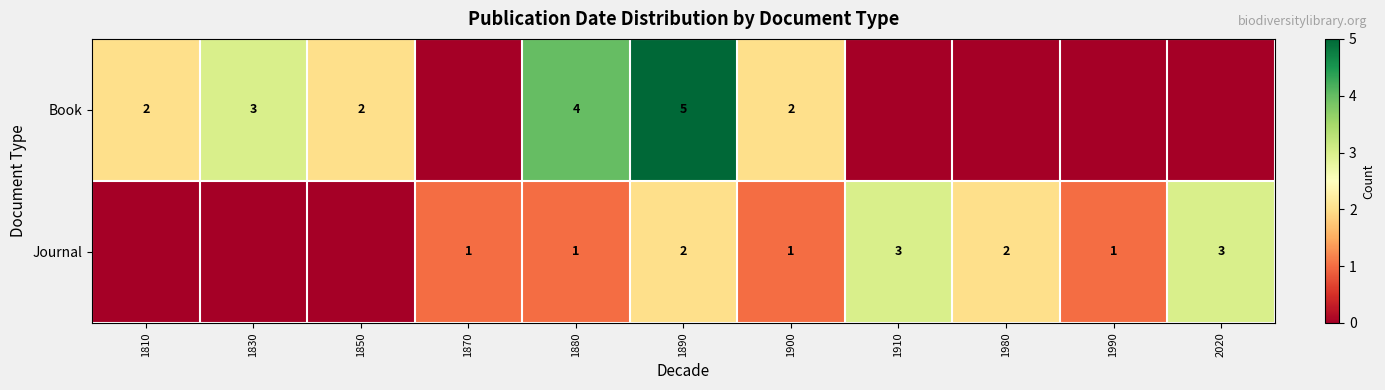

What is the total value across all series at 1850?

2